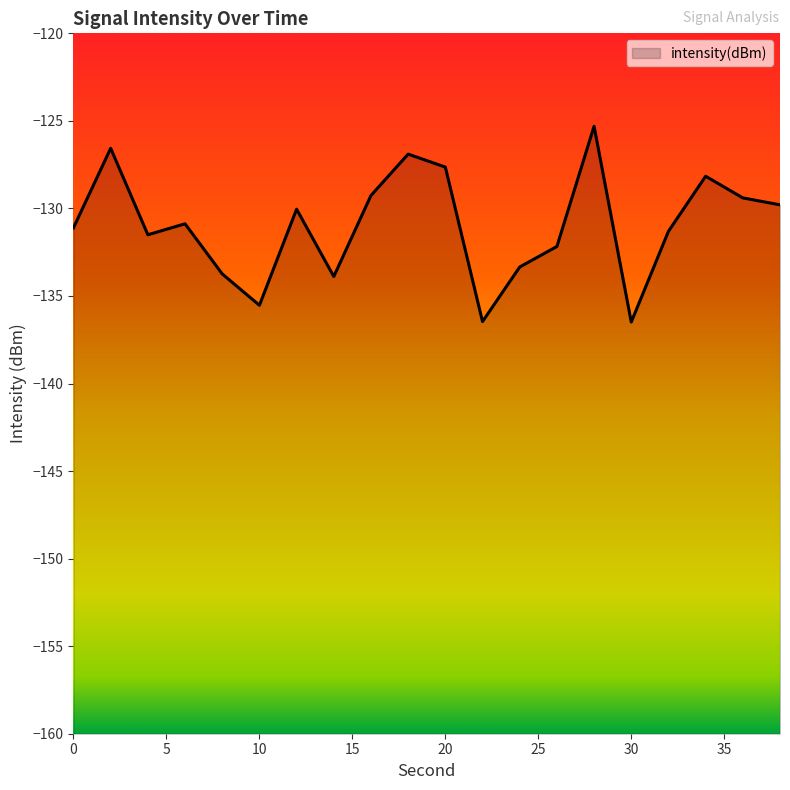

Where is the first local minimum?

4